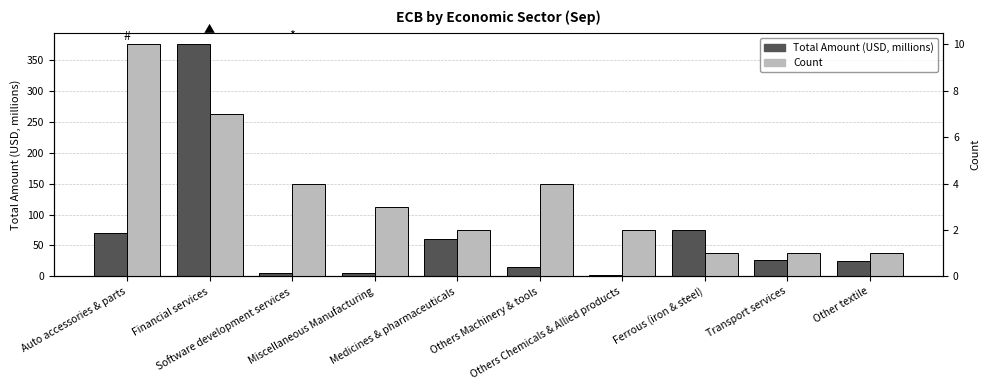

Reading left to right, list all the values displayed in this chart.

Total Amount (USD, millions): Auto accessories & parts=70.5	Financial services=375.5	Software development services=6.1	Miscellaneous Manufacturing=4.8	Medicines & pharmaceuticals=59.6	Others Machinery & tools=15.6	Others Chemicals & Allied products=2.2	Ferrous (iron & steel)=75.0	Transport services=27.0	Other textile=25.0
Count: Auto accessories & parts=10.0	Financial services=7.0	Software development services=4.0	Miscellaneous Manufacturing=3.0	Medicines & pharmaceuticals=2.0	Others Machinery & tools=4.0	Others Chemicals & Allied products=2.0	Ferrous (iron & steel)=1.0	Transport services=1.0	Other textile=1.0